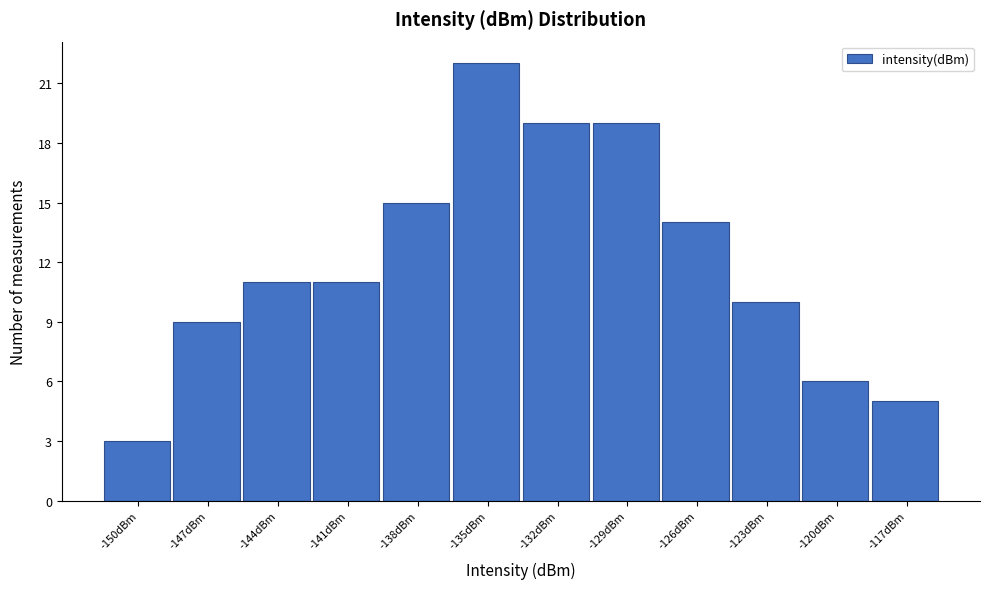

Reading right to left, transcribe all the data shown in this chart.

5	6	10	14	19	19	22	15	11	11	9	3